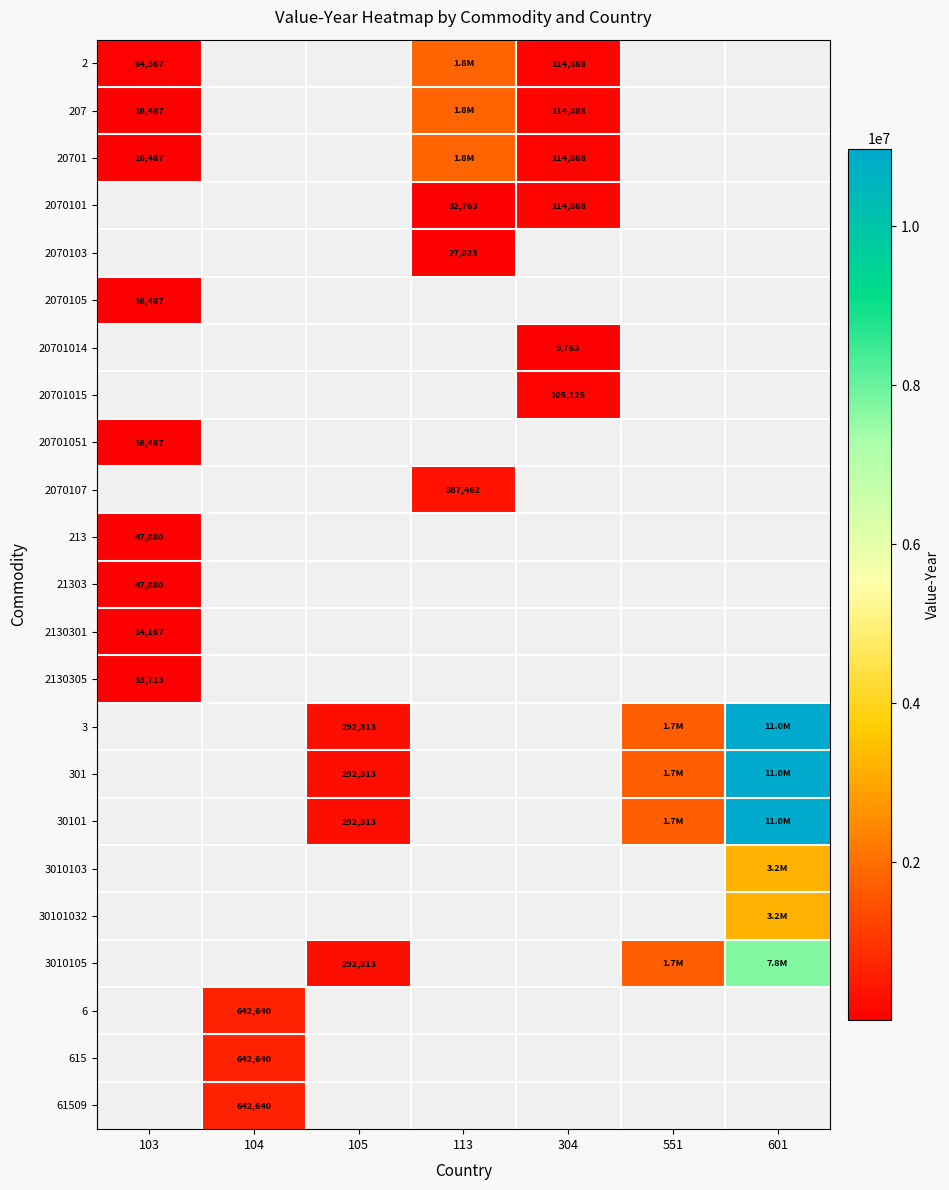

Is it true that 2070105 equals 24732 at 103?

False